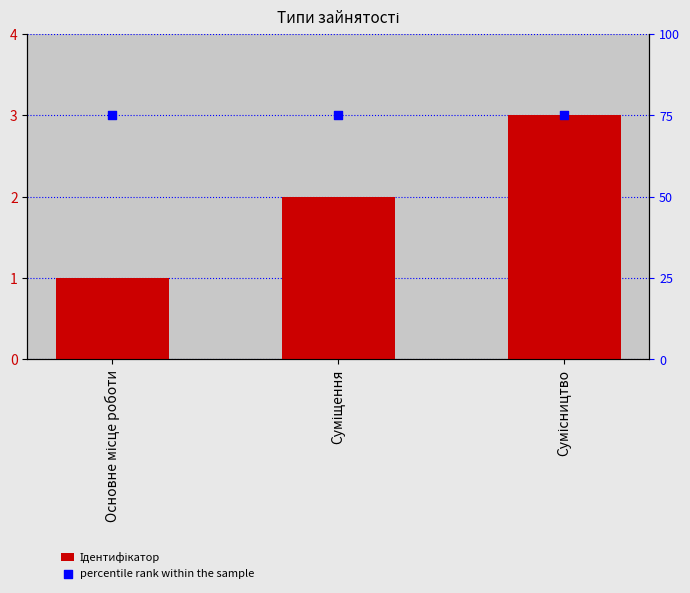

What are all the series names shown in the legend?

Ідентифікатор, percentile rank within the sample